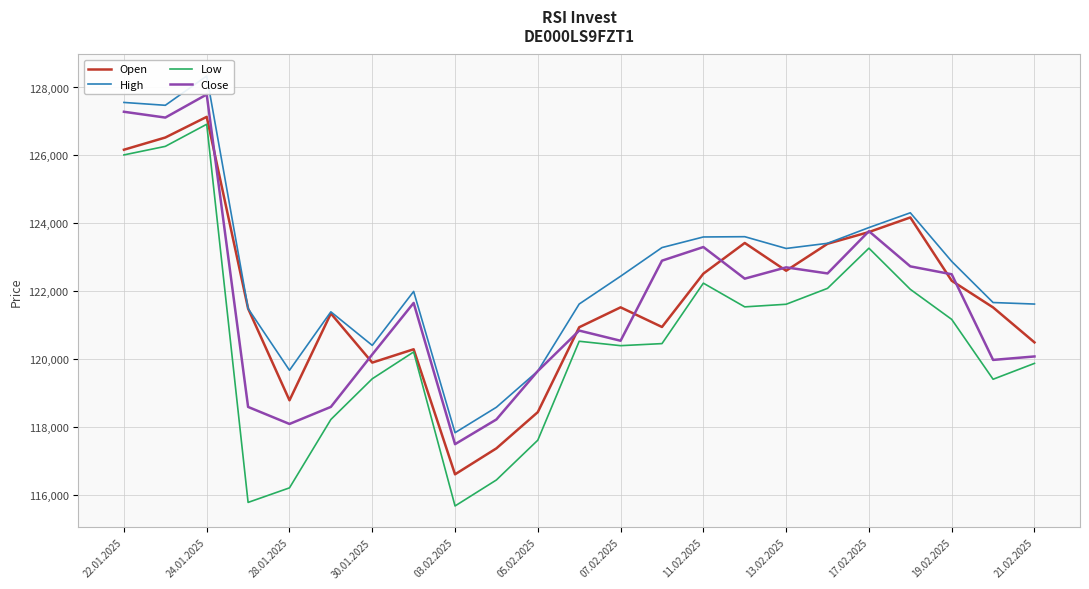

Rank the series at 17 from lowest to highest value.

Low, Close, Open, High